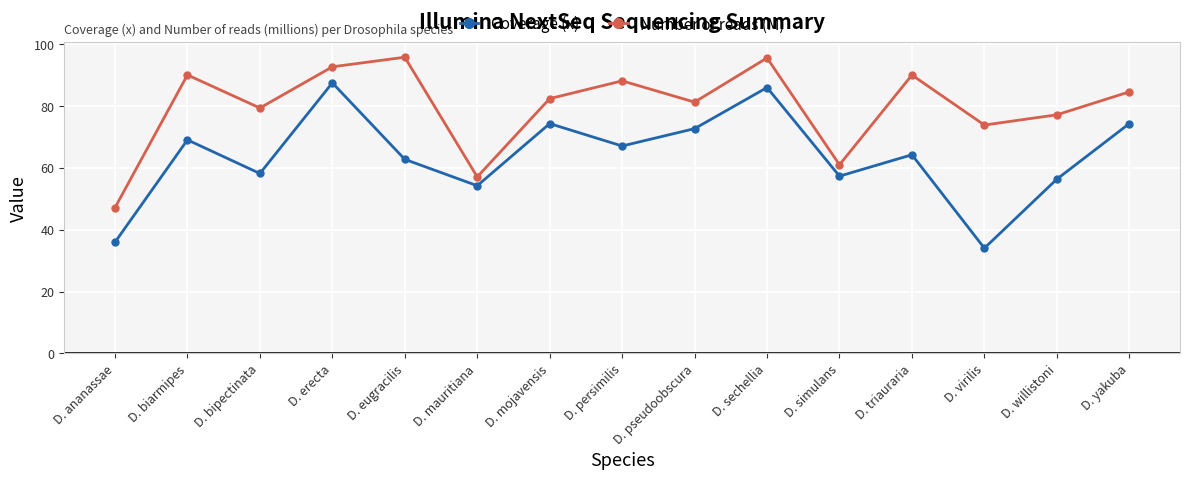

List the series in order of their peak value, highest first.

Number of reads (M), Coverage (x)